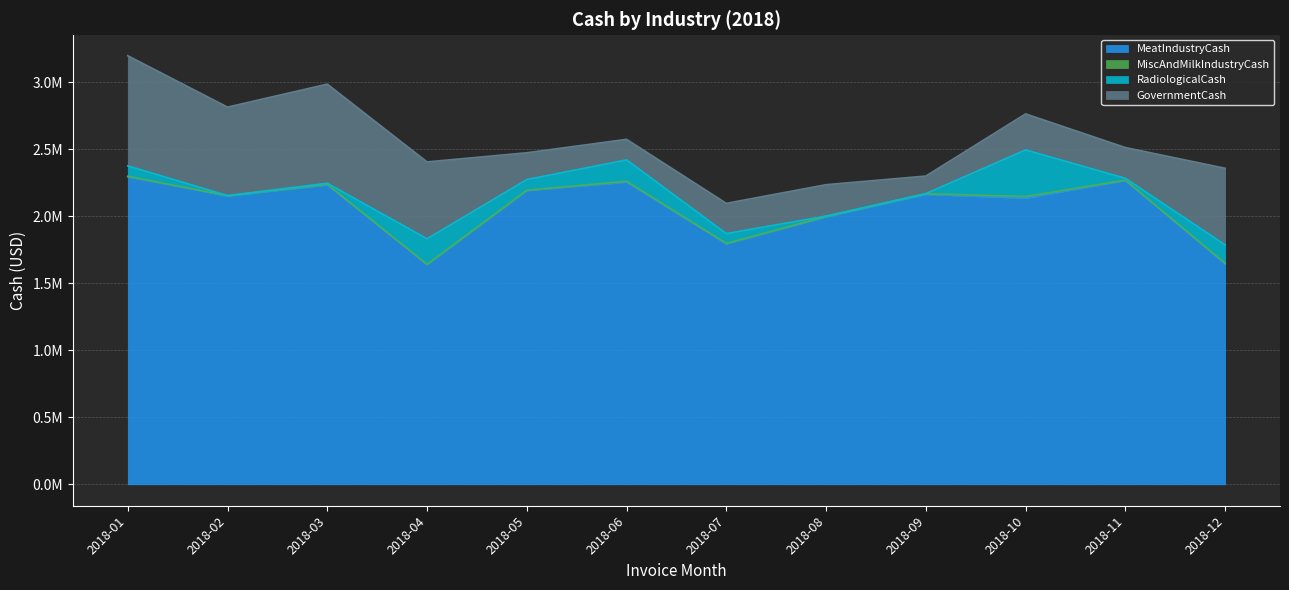

How many distinct data groups are displayed?

4